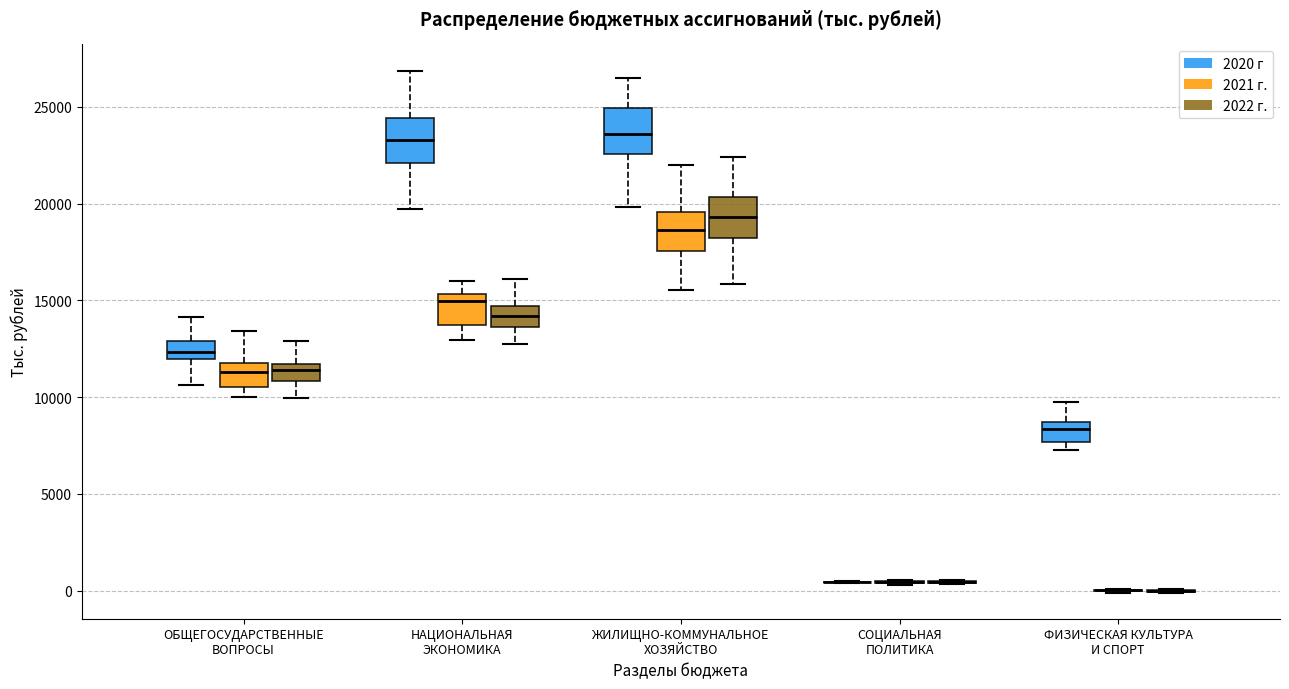

Reading left to right, transcribe this box plot: for each box, give where its median line is, the range the box spans, and where its two whiskers end, as read against the y-axis. The values are not printed on the chart, so give them approximately, as read against the axis.

ОБЩЕГОСУДАРСТВЕННЫЕ ВОПРОСЫ (2020 г): median 12500, box 12000 to 13000, whiskers 10500 to 14000
ОБЩЕГОСУДАРСТВЕННЫЕ ВОПРОСЫ (2021 г.): median 11500, box 10500 to 12000, whiskers 10000 to 13500
ОБЩЕГОСУДАРСТВЕННЫЕ ВОПРОСЫ (2022 г.): median 11500 (just below the box's upper edge), box 11000 to 11500, whiskers 10000 to 13000
НАЦИОНАЛЬНАЯ ЭКОНОМИКА (2020 г): median 23500, box 22000 to 24500, whiskers 19500 to 27000
НАЦИОНАЛЬНАЯ ЭКОНОМИКА (2021 г.): median 15000, box 13500 to 15500, whiskers 13000 to 16000
НАЦИОНАЛЬНАЯ ЭКОНОМИКА (2022 г.): median 14000, box 13500 to 14500, whiskers 13000 to 16000
ЖИЛИЩНО-КОММУНАЛЬНОЕ ХОЗЯЙСТВО (2020 г): median 23500, box 22500 to 25000, whiskers 20000 to 26500
ЖИЛИЩНО-КОММУНАЛЬНОЕ ХОЗЯЙСТВО (2021 г.): median 18500, box 17500 to 19500, whiskers 15500 to 22000
ЖИЛИЩНО-КОММУНАЛЬНОЕ ХОЗЯЙСТВО (2022 г.): median 19500, box 18000 to 20500, whiskers 16000 to 22500
СОЦИАЛЬНАЯ ПОЛИТИКА (2020 г): box collapsed to a line at 500, whiskers 500 to 500
СОЦИАЛЬНАЯ ПОЛИТИКА (2021 г.): box collapsed to a line at 500, whiskers 500 to 500
СОЦИАЛЬНАЯ ПОЛИТИКА (2022 г.): box collapsed to a line at 500, whiskers 500 to 500
ФИЗИЧЕСКАЯ КУЛЬТУРА И СПОРТ (2020 г): median 8500 (just below the box's upper edge), box 7500 to 8500, whiskers 7000 to 10000
ФИЗИЧЕСКАЯ КУЛЬТУРА И СПОРТ (2021 г.): box collapsed to a line at 0, whiskers 0 to 0
ФИЗИЧЕСКАЯ КУЛЬТУРА И СПОРТ (2022 г.): box collapsed to a line at 0, whiskers 0 to 0